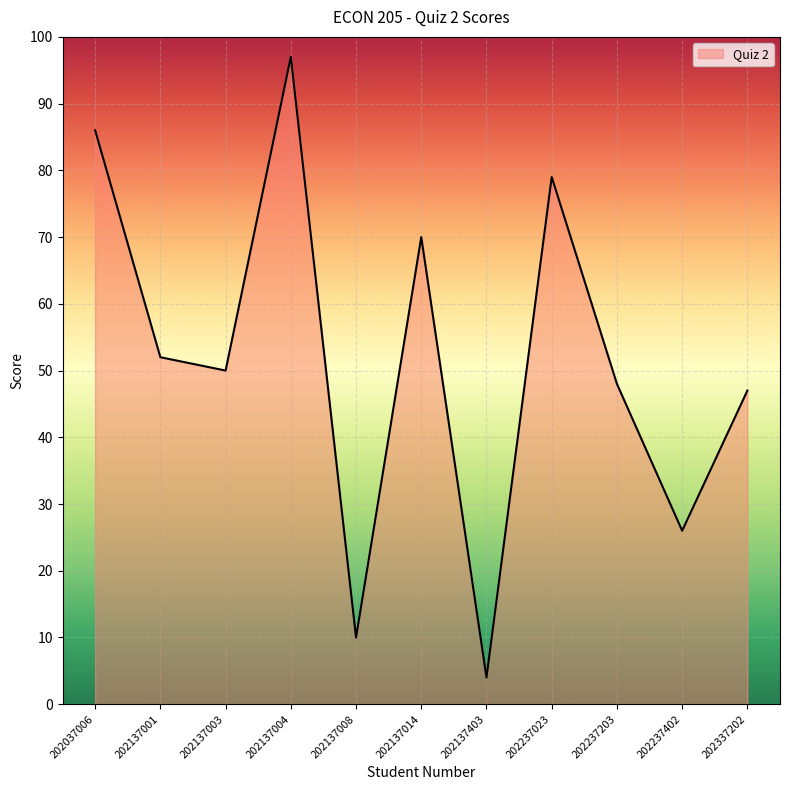

Read the value at 202337202, to the nearest 5.

45